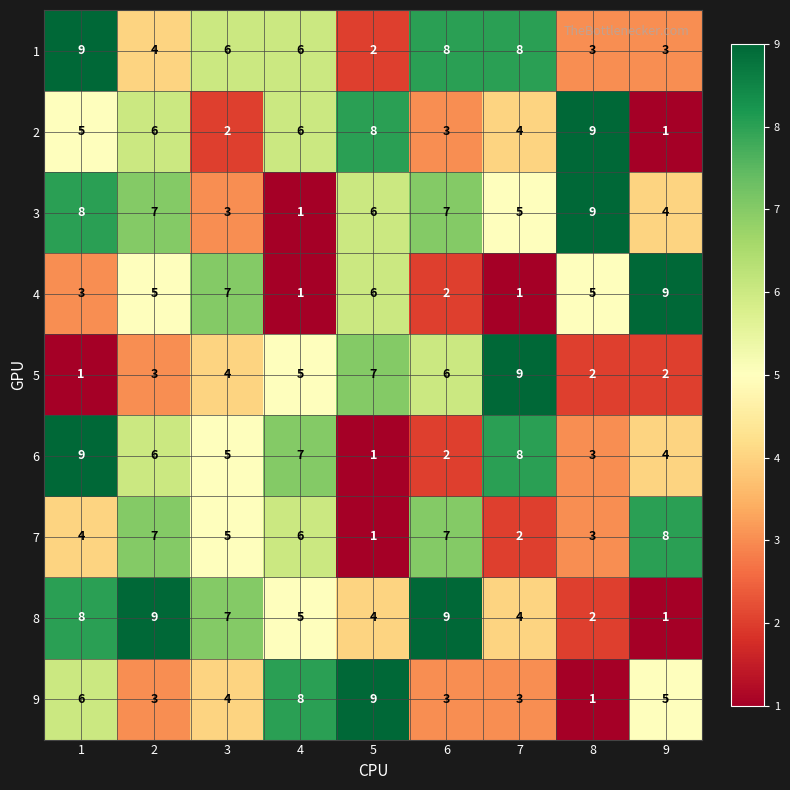

Which series changed the most between 5 and 8?

9